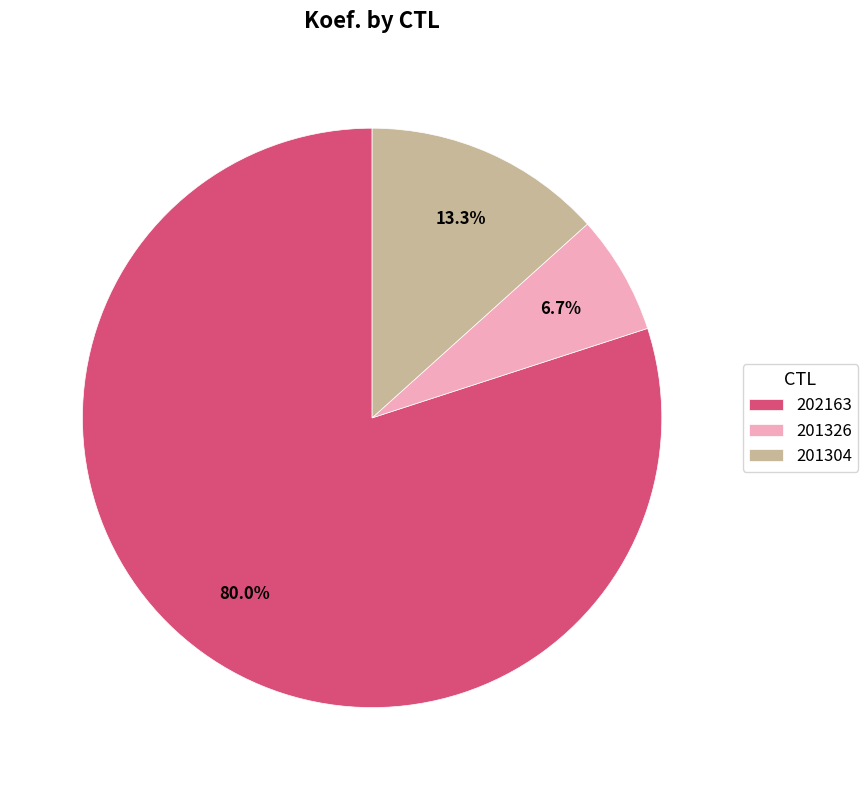

Rank the categories by value from lowest to highest.

201326, 201304, 202163